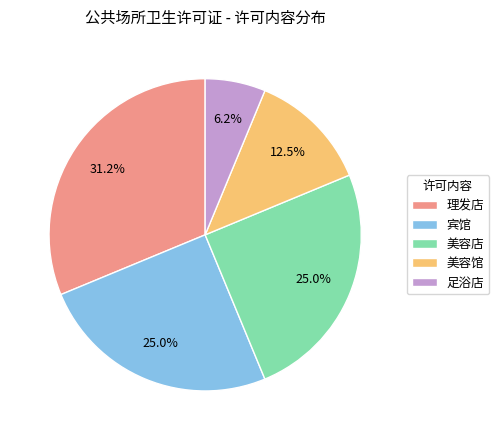

To the nearest percent, what percentage of the pie is 足浴店?

6%